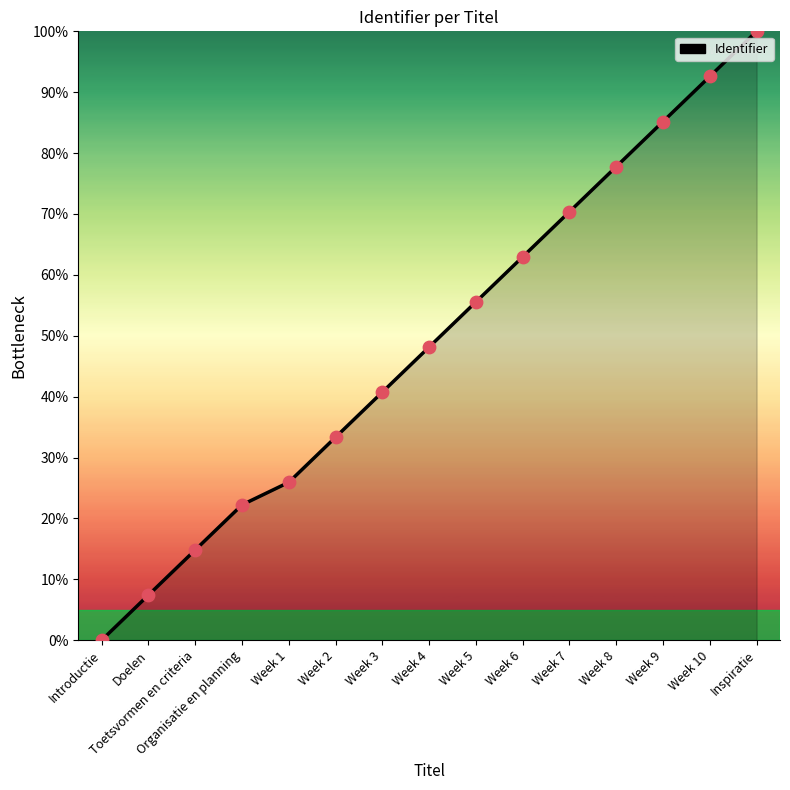

What is the change in value from Introductie to Week 10?

+92.6